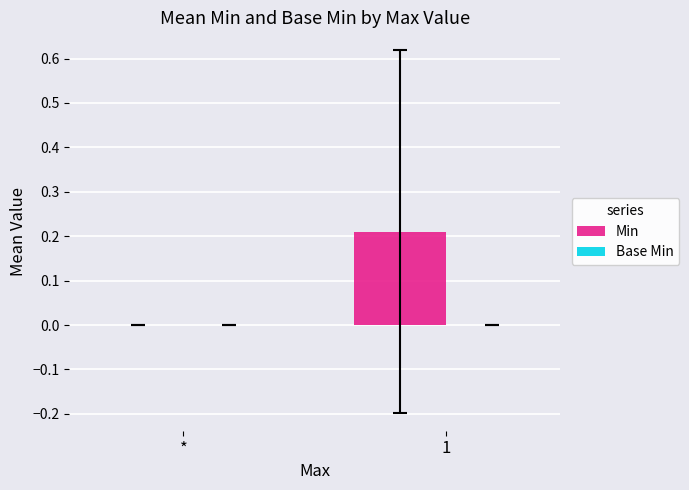

Is it true that the value at 1 is 0.3?

False